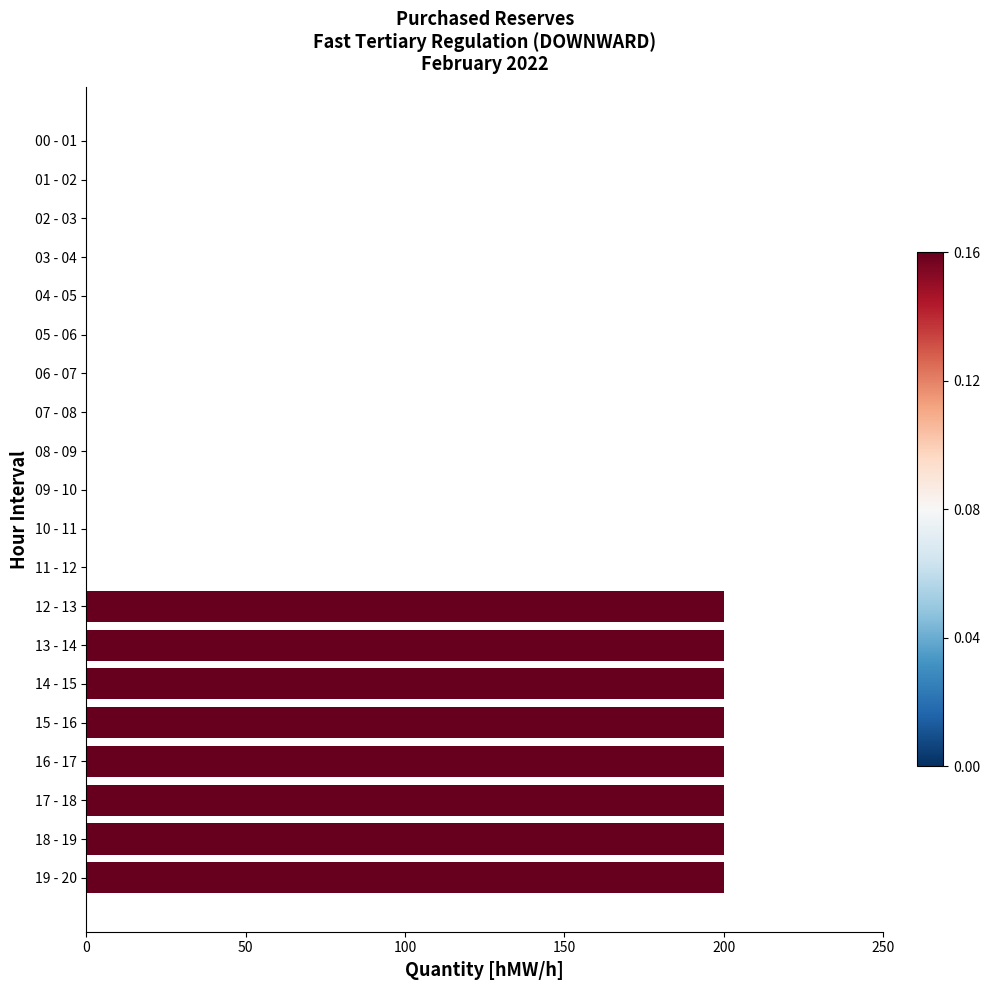

Count the number of values greater than 0.

8